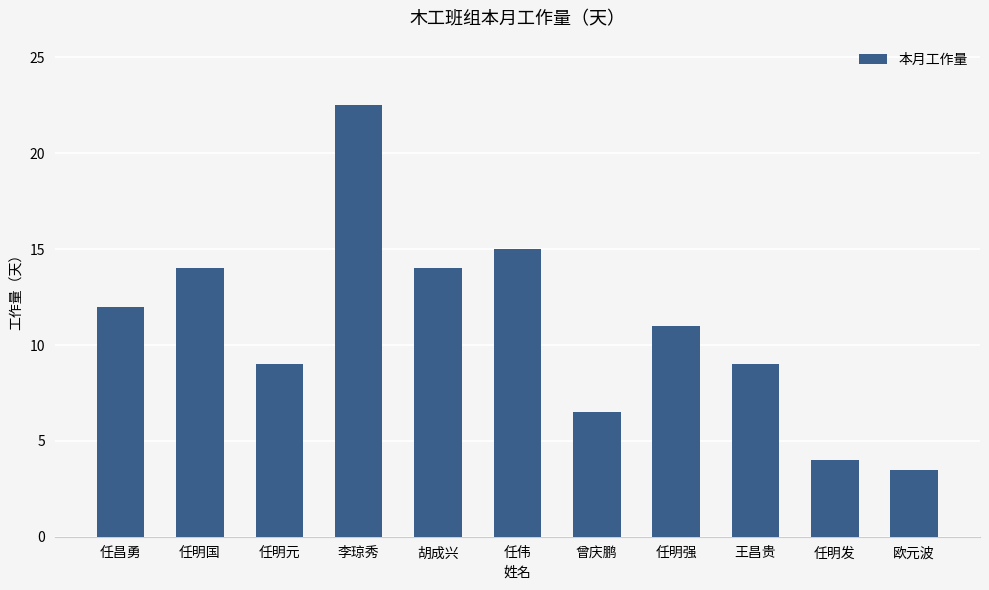

What position from the right is 任昌勇?

11